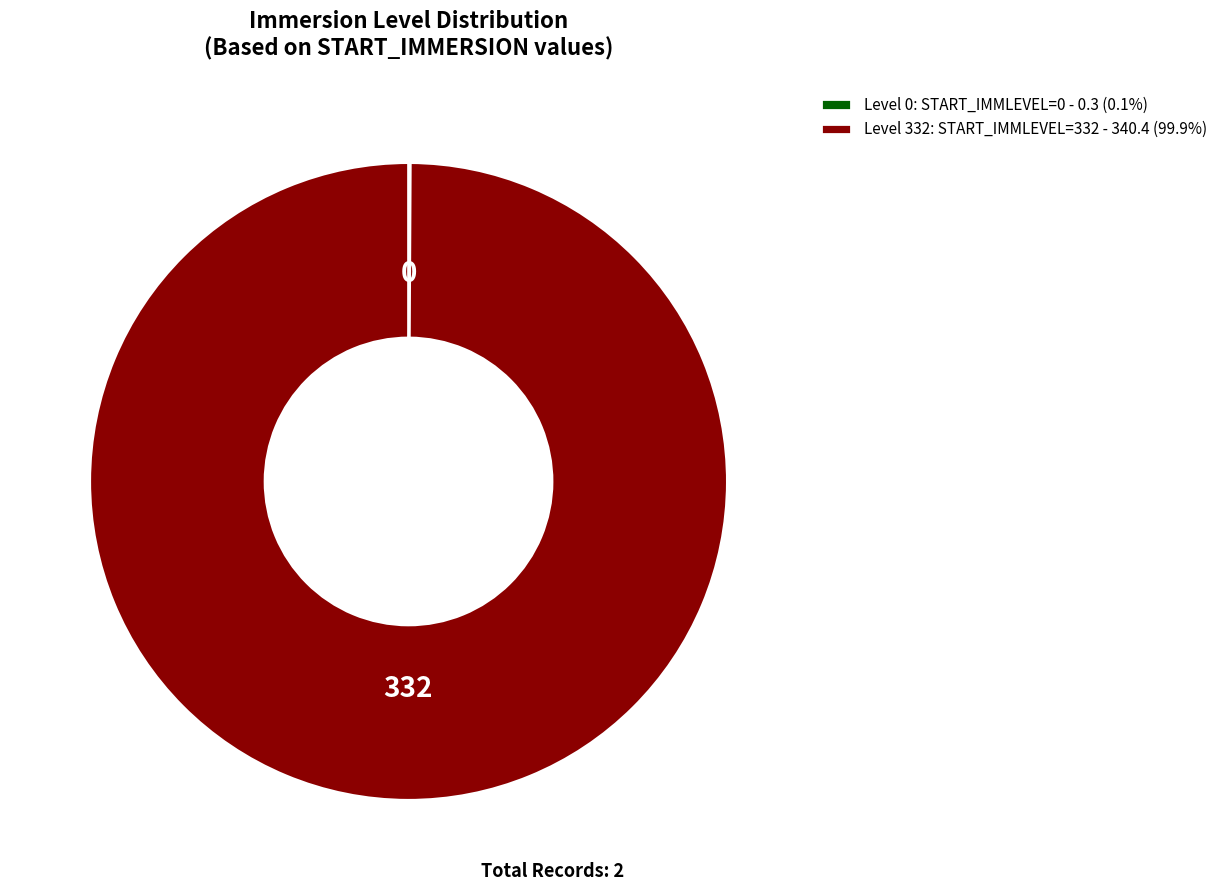

Does Level 332: START_IMMLEVEL=332 - 340.4 (99.9%) account for over 50% of the chart?

Yes